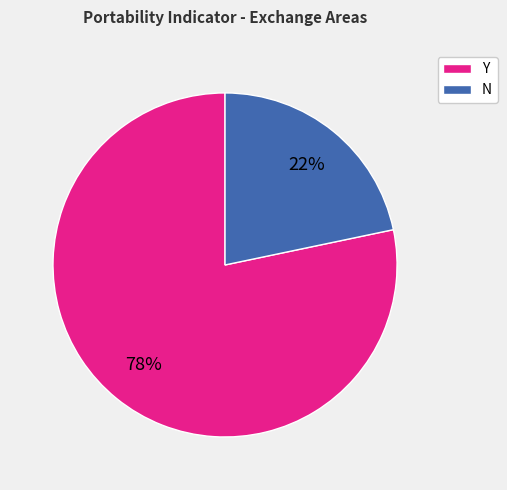

What is the majority slice?

Y